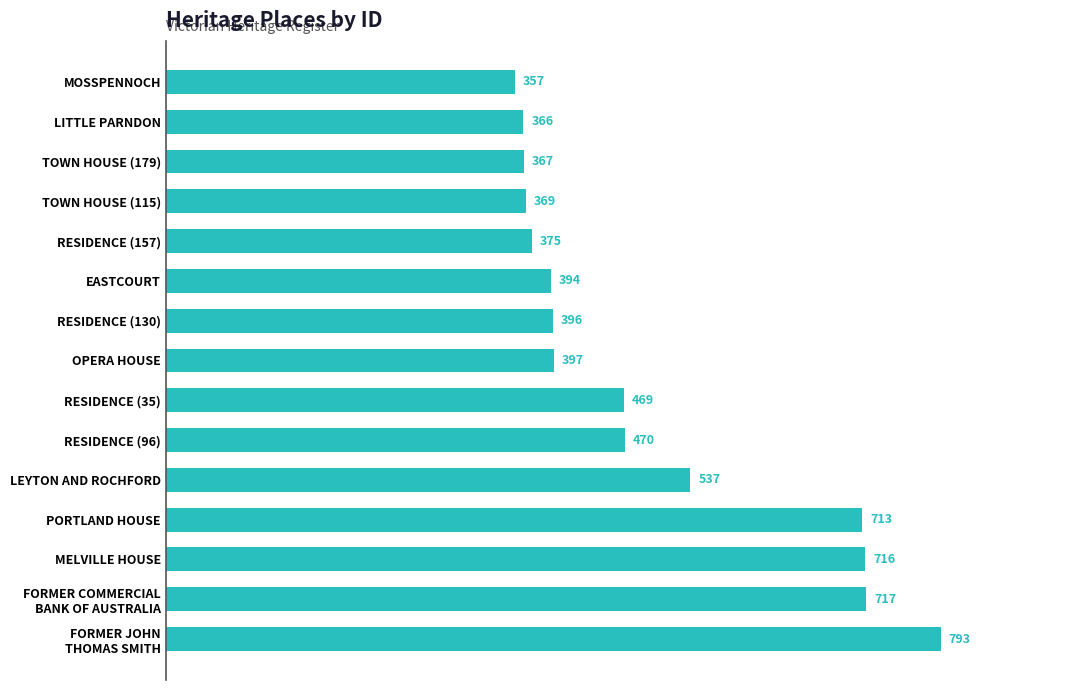

Reading top to bottom, list all the values displayed in this chart.

357	366	367	369	375	394	396	397	469	470	537	713	716	717	793